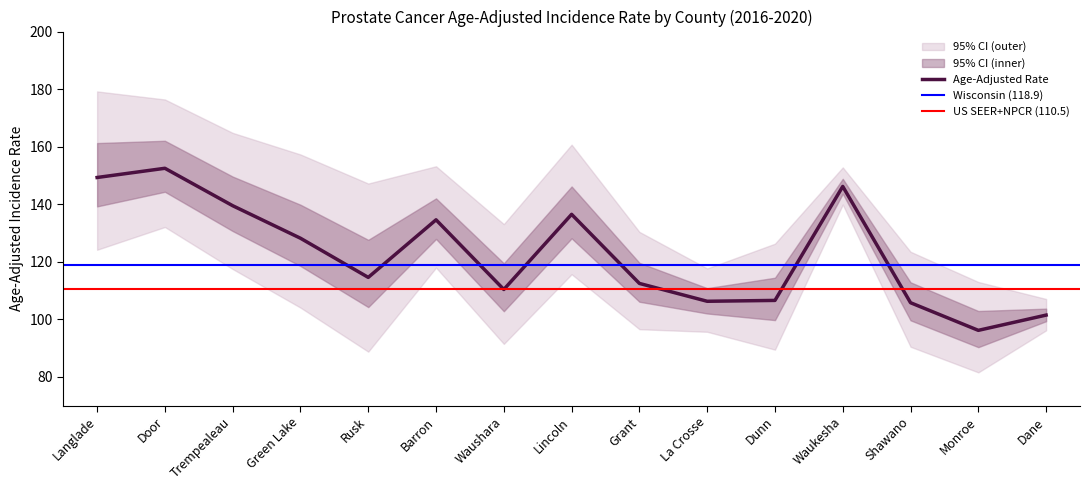

True or false: Upper 95% CI and Lower 95% CI intersect in this chart.

False